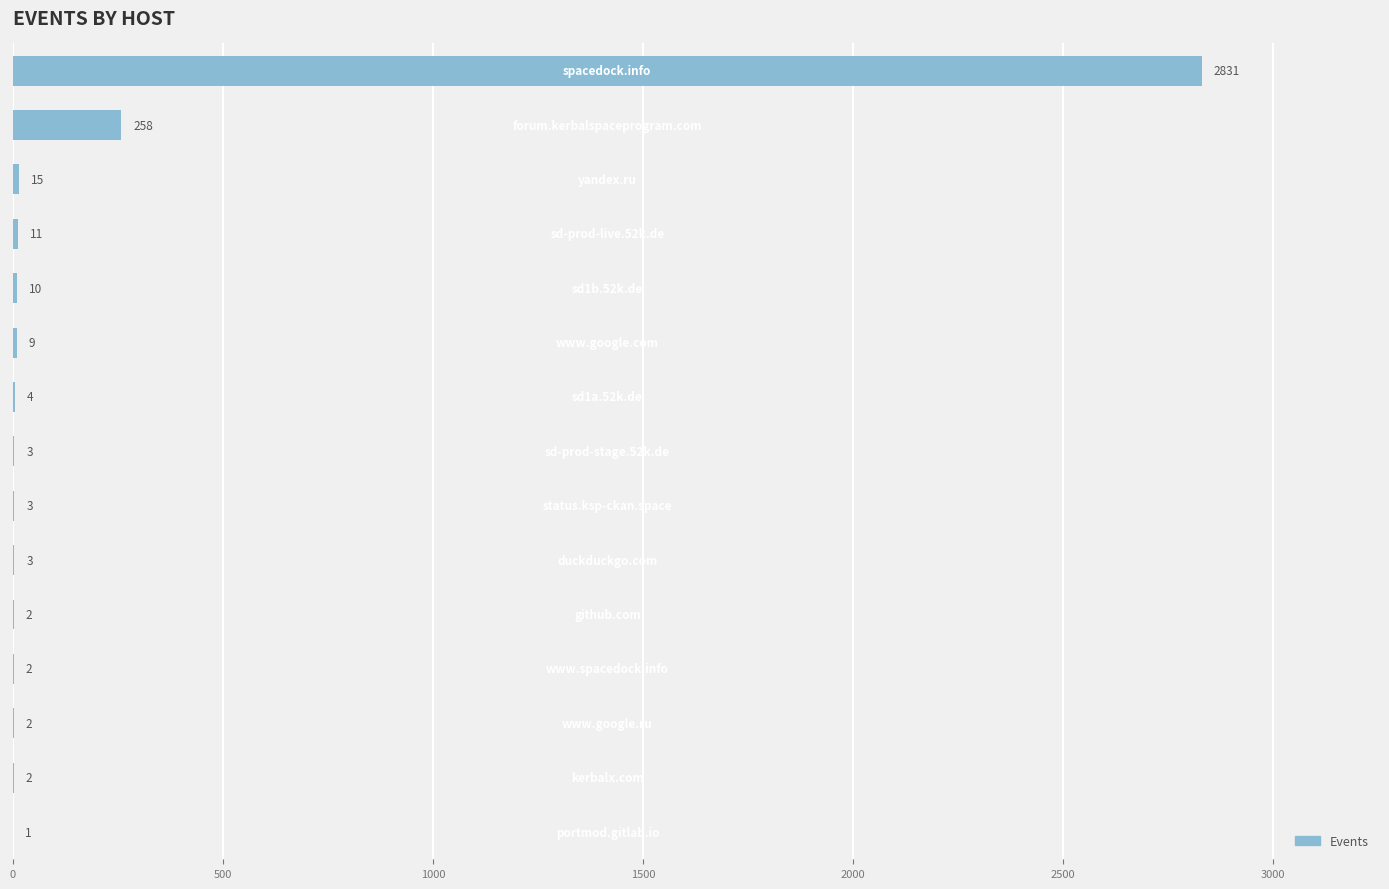

What is the maximum value shown in the chart?

2831